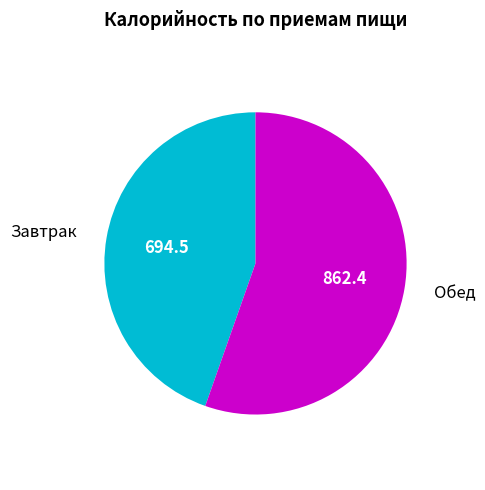

Does any single category account for the majority?

Yes